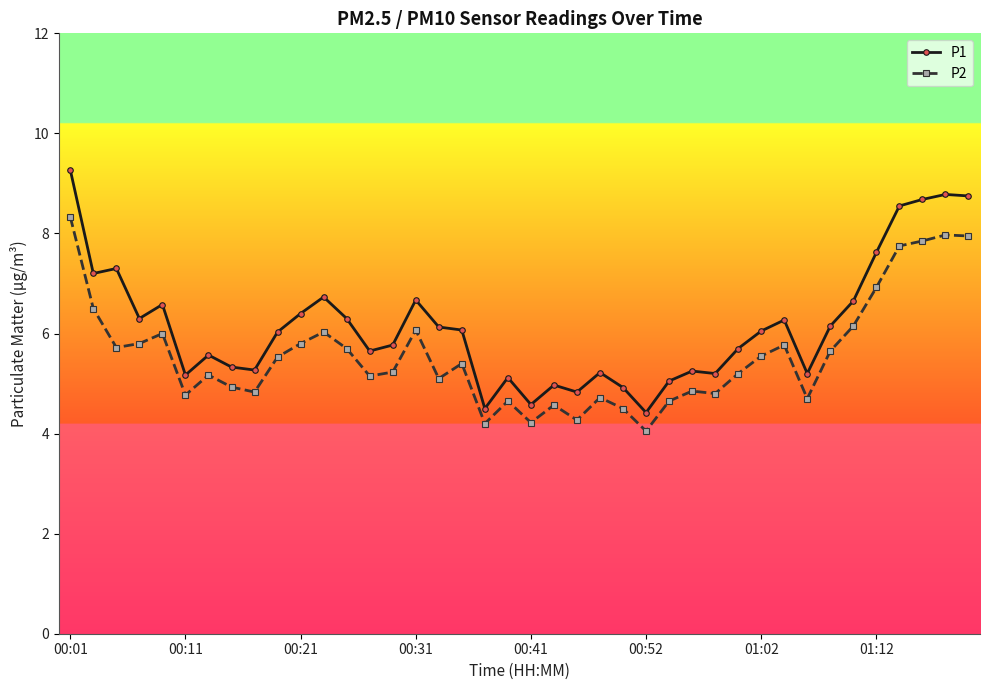

True or false: P2 and P1 cross at least once.

False